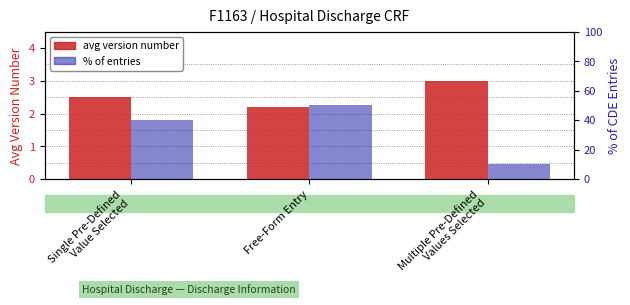

What is the difference between the maximum and minimum values in the avg version number series?

0.8